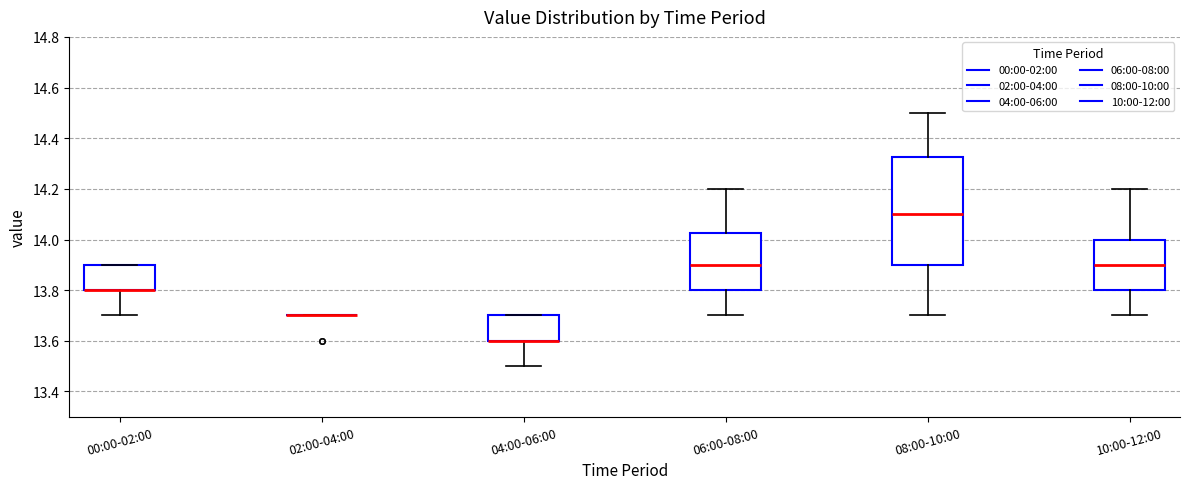

Comparing the boxes themselves (not the whiskers), which one is the tallest?

08:00-10:00